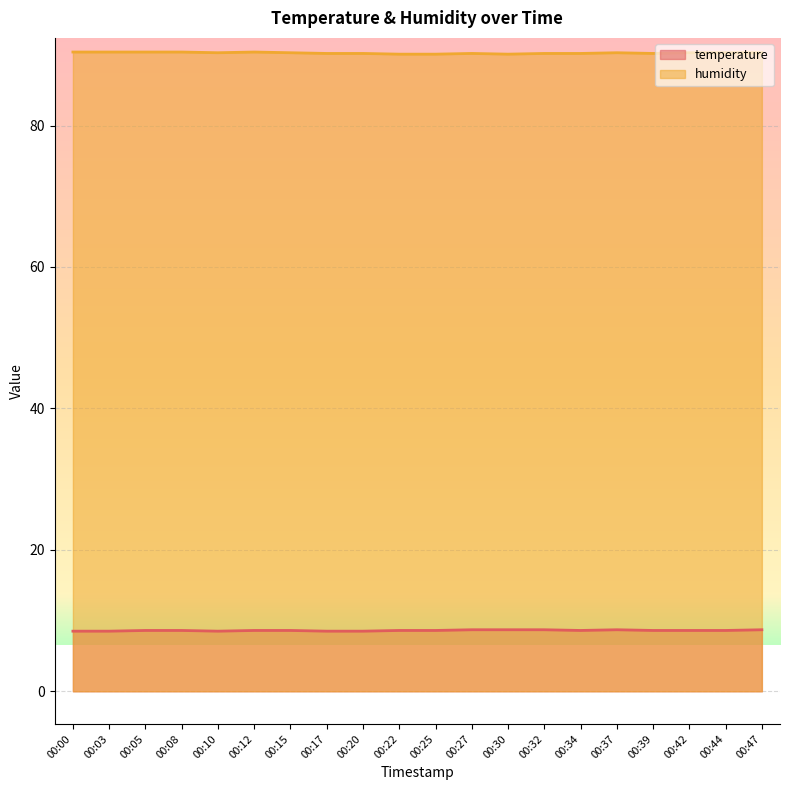

How many lines are shown in the chart?

2